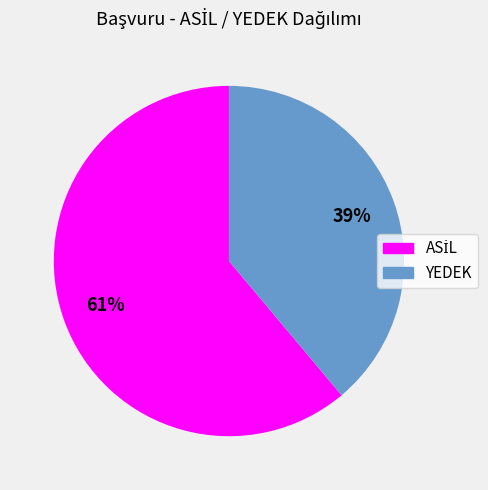

To the nearest percent, what is the difference between the largest and smallest slice percentages?

22%